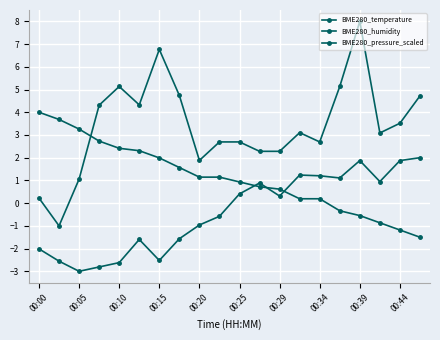

How many interior local peaks does the BME280_humidity series have?

4